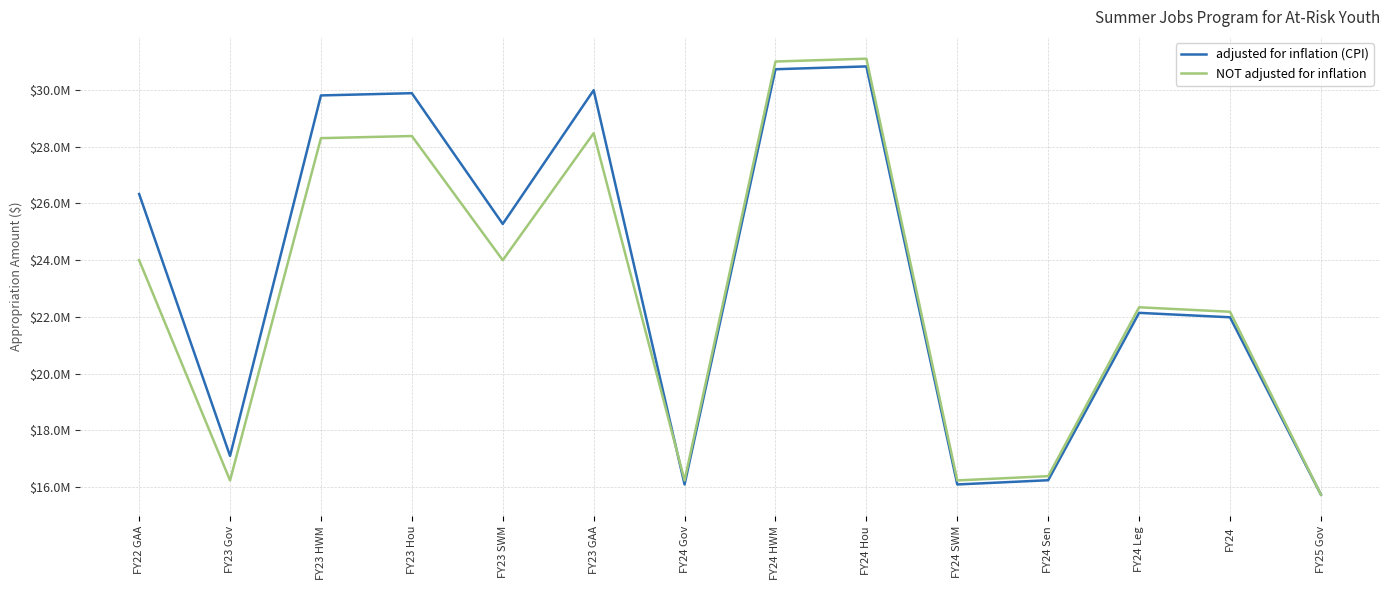

The NOT adjusted for inflation series shows 52816007 at FY24 Hou. True or false?

False